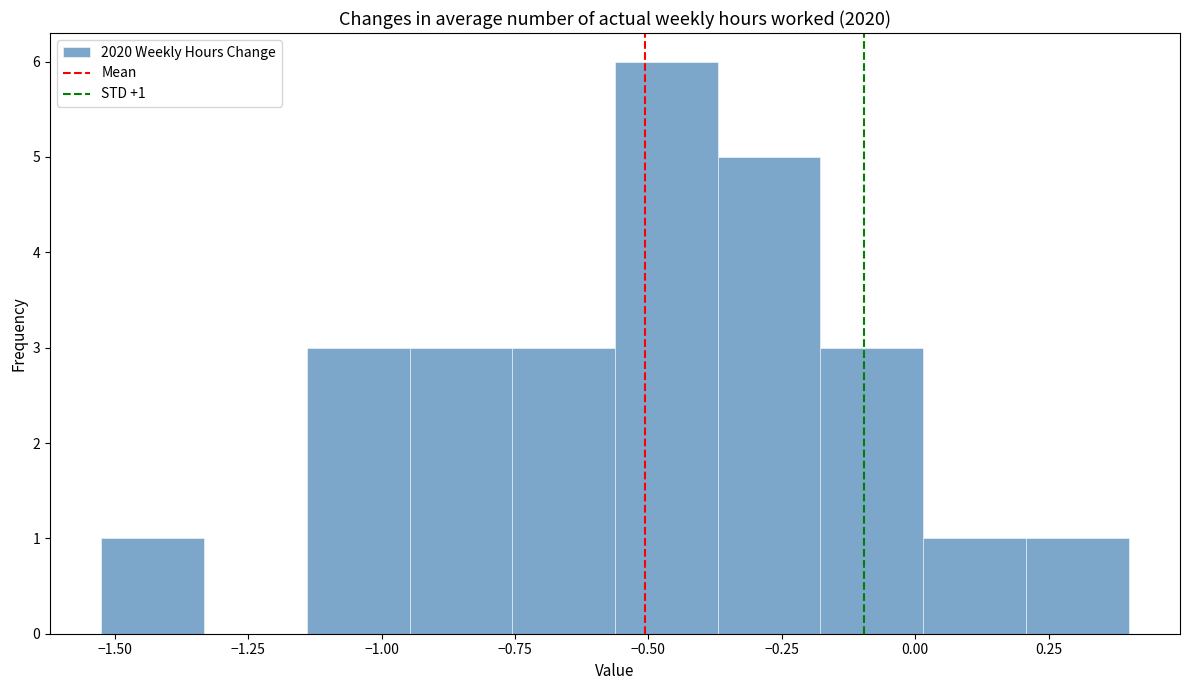

Around what value on the x-axis is the tallest bar? Give the approximate position of its centre, as read against the axis.

-0.45